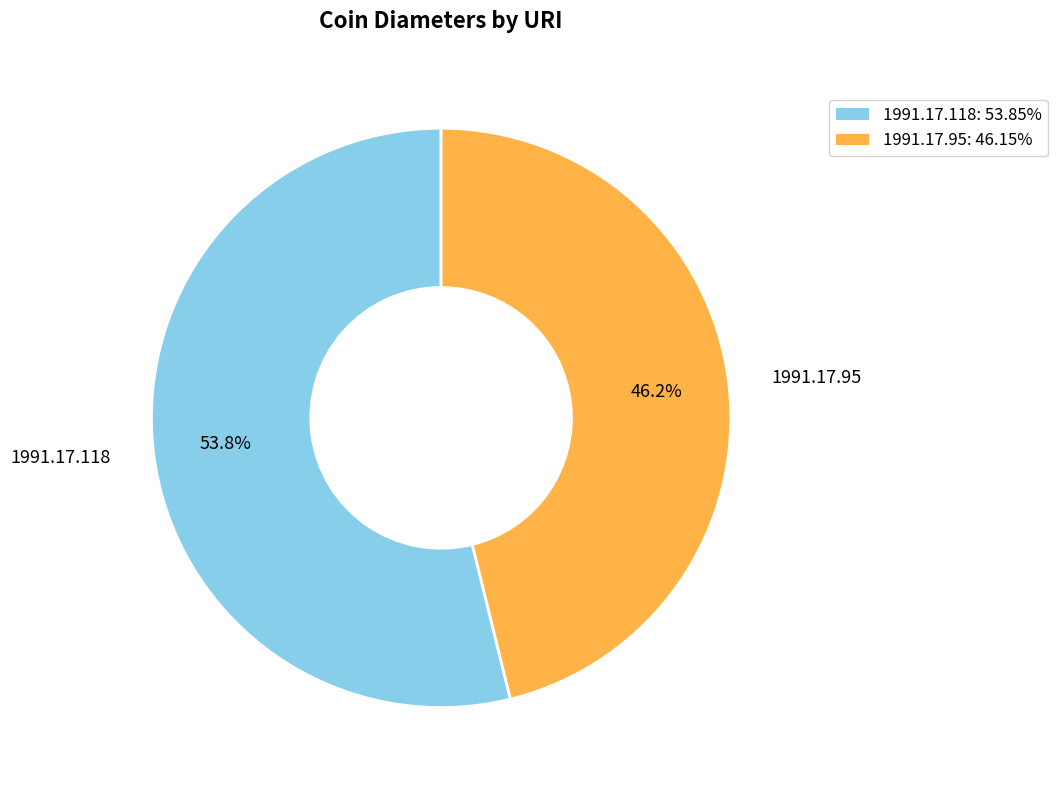

Is it true that 1991.17.118 is 63% of the pie?

False